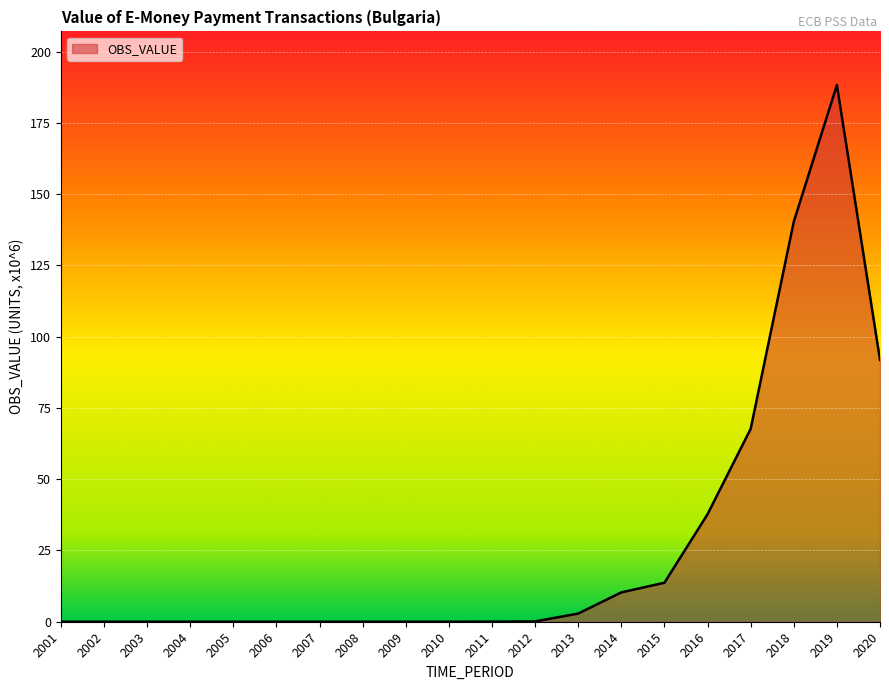

How many lines are shown in the chart?

1